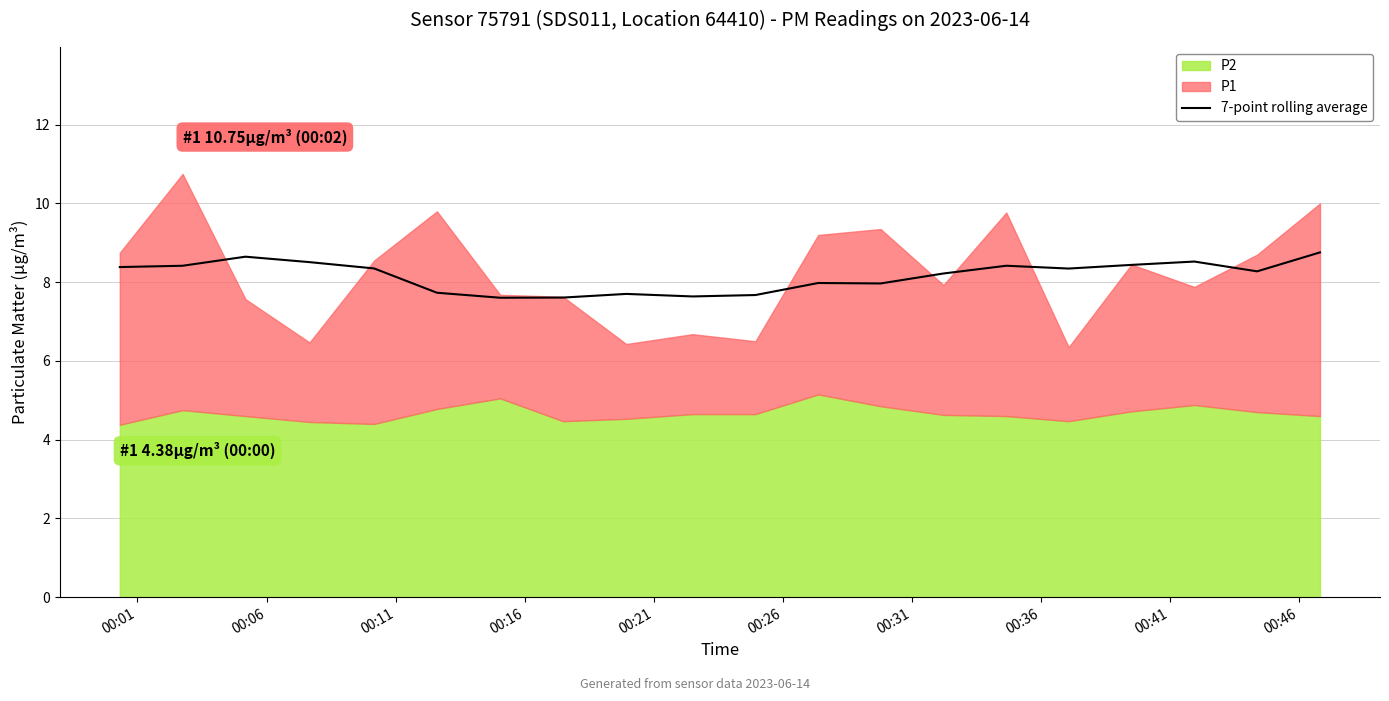

How many interior local peaks (higher than both neighbors) does the data have?

5